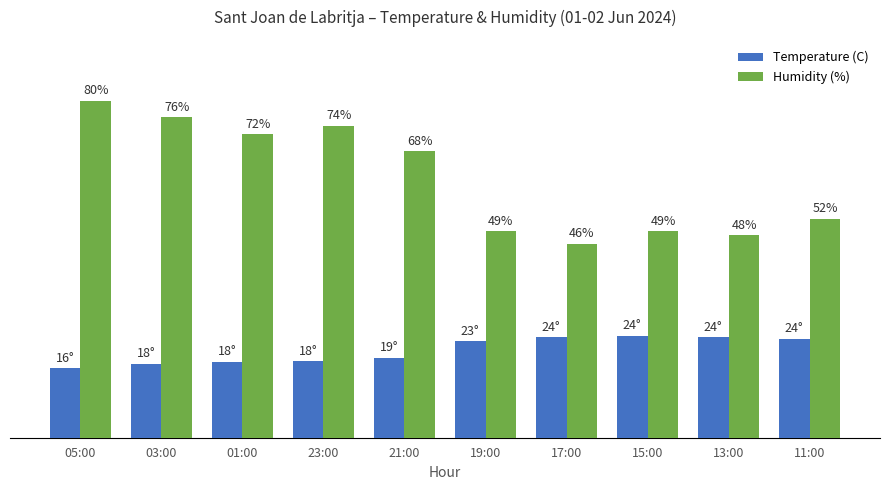

Are the bars grouped side by side (vs. stacked)?

Yes